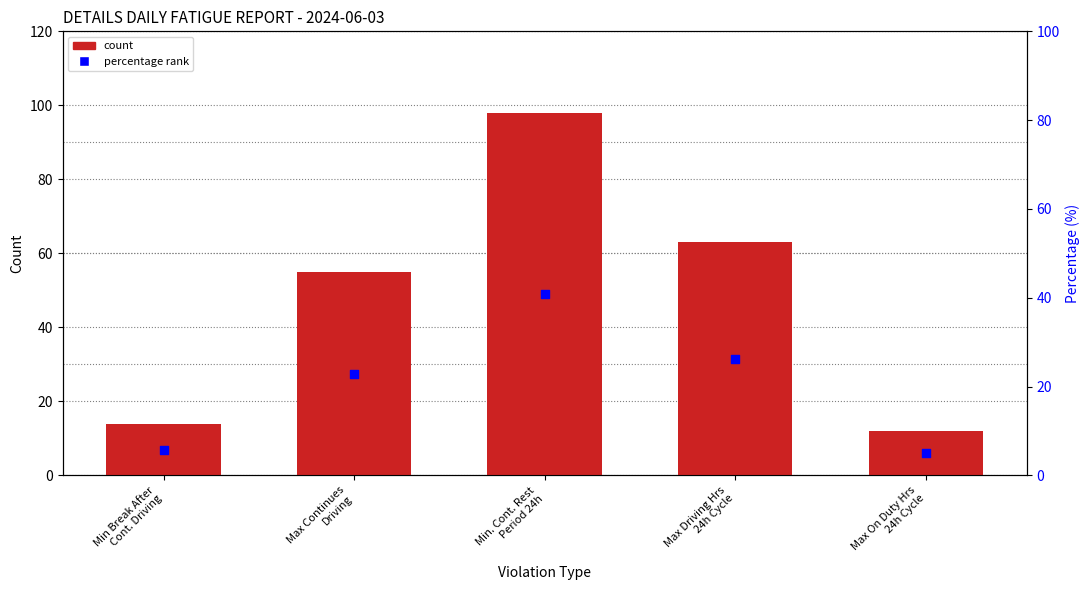

At which category is the sum across all series the highest?

Min. Cont. Rest
Period 24h